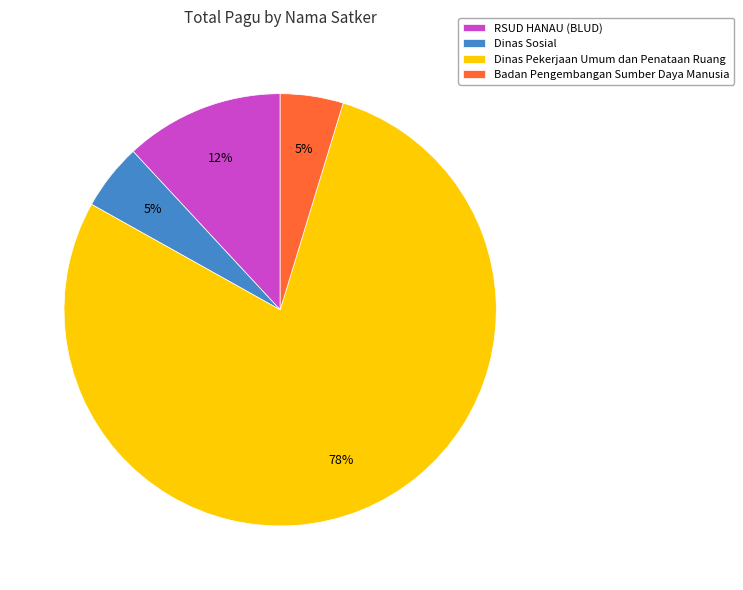

Which category has the biggest portion of the pie?

Dinas Pekerjaan Umum dan Penataan Ruang